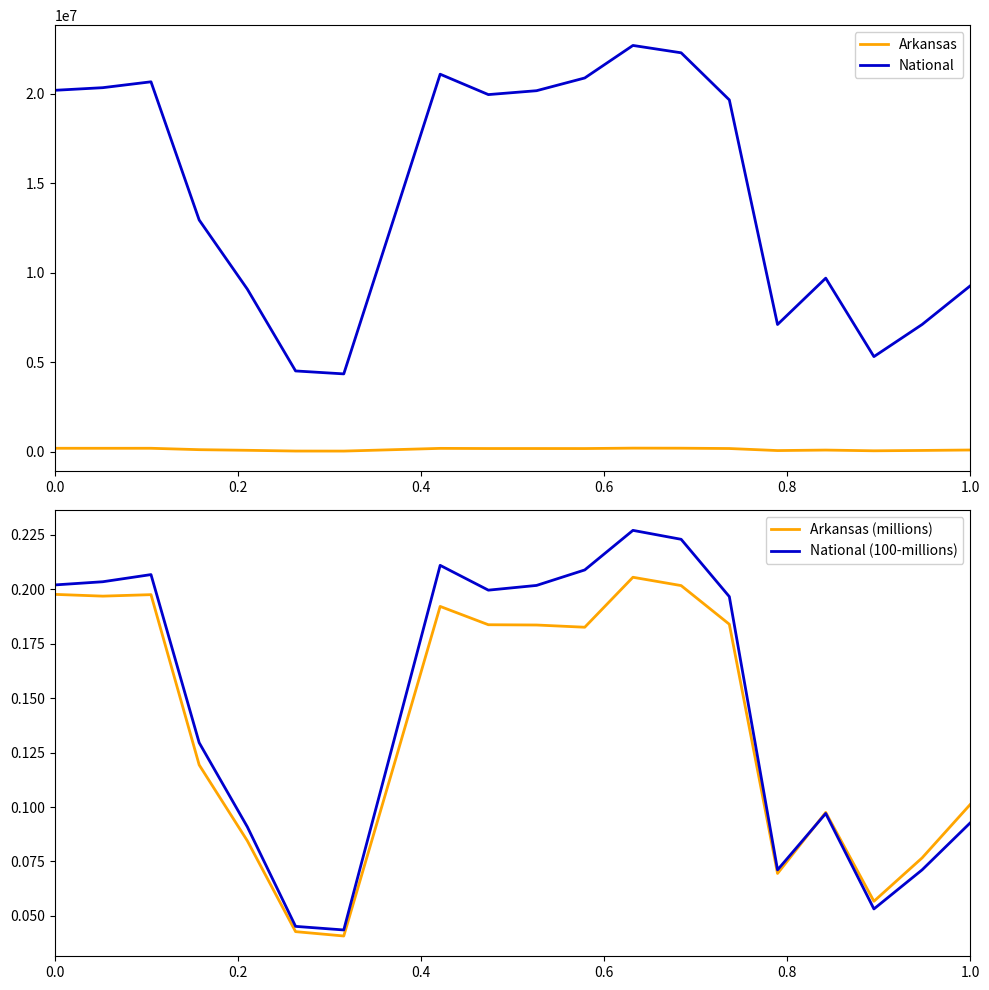

What is the maximum value for National?

22708591